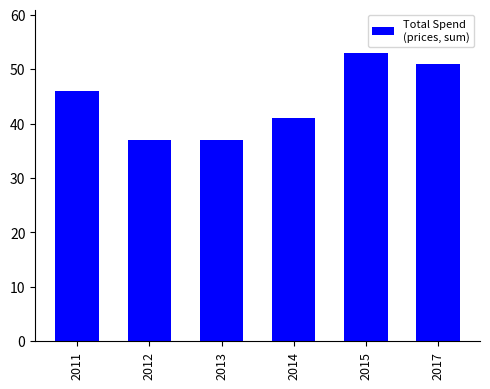

What is the average value?

44